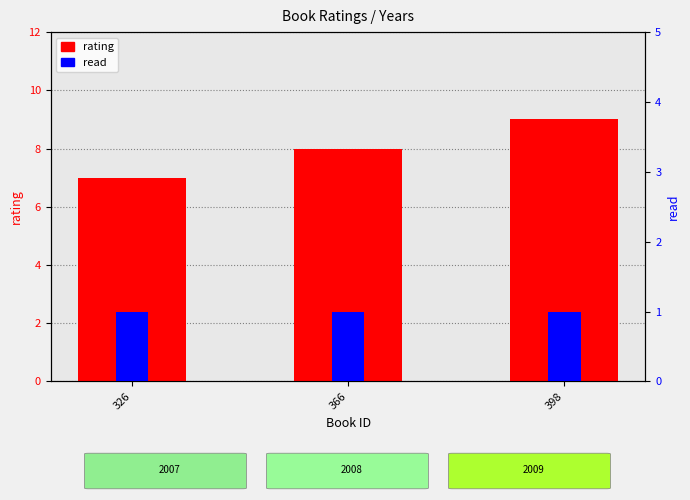

What is the approximate value of rating at 326?

7